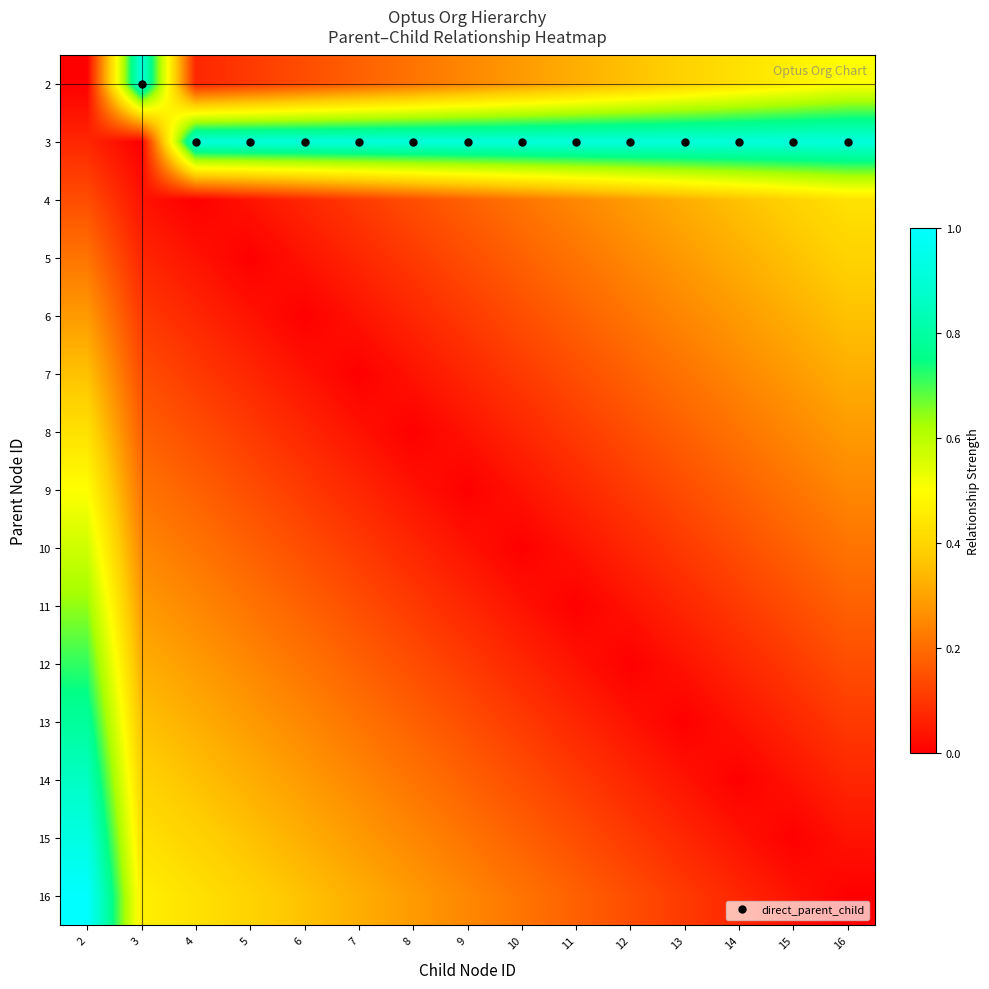

Reading right to left, extract all data points from this chart.

2: 16=0.5	15=0.5	14=0.4	13=0.4	12=0.4	11=0.3	10=0.3	9=0.2	8=0.2	7=0.2	6=0.1	5=0.1	4=0.1	3=0.9	2=0.0
3: 16=0.9	15=0.9	14=0.9	13=0.9	12=0.9	11=0.9	10=0.9	9=0.9	8=0.9	7=0.9	6=0.9	5=0.9	4=0.9	3=0.0	2=0.1
4: 16=0.4	15=0.4	14=0.4	13=0.3	12=0.3	11=0.2	10=0.2	9=0.2	8=0.1	7=0.1	6=0.1	5=0.0	4=0.0	3=0.0	2=0.1
5: 16=0.4	15=0.4	14=0.3	13=0.3	12=0.2	11=0.2	10=0.2	9=0.1	8=0.1	7=0.1	6=0.0	5=0.0	4=0.0	3=0.1	2=0.2
6: 16=0.4	15=0.3	14=0.3	13=0.2	12=0.2	11=0.2	10=0.1	9=0.1	8=0.1	7=0.0	6=0.0	5=0.0	4=0.1	3=0.1	2=0.3
7: 16=0.3	15=0.3	14=0.2	13=0.2	12=0.2	11=0.1	10=0.1	9=0.1	8=0.0	7=0.0	6=0.0	5=0.1	4=0.1	3=0.1	2=0.4
8: 16=0.3	15=0.2	14=0.2	13=0.2	12=0.1	11=0.1	10=0.1	9=0.0	8=0.0	7=0.0	6=0.1	5=0.1	4=0.1	3=0.2	2=0.4
9: 16=0.2	15=0.2	14=0.2	13=0.1	12=0.1	11=0.1	10=0.0	9=0.0	8=0.0	7=0.1	6=0.1	5=0.1	4=0.2	3=0.2	2=0.5
10: 16=0.2	15=0.2	14=0.1	13=0.1	12=0.1	11=0.0	10=0.0	9=0.0	8=0.1	7=0.1	6=0.1	5=0.2	4=0.2	3=0.2	2=0.6
11: 16=0.2	15=0.1	14=0.1	13=0.1	12=0.0	11=0.0	10=0.0	9=0.1	8=0.1	7=0.1	6=0.2	5=0.2	4=0.2	3=0.3	2=0.6
12: 16=0.1	15=0.1	14=0.1	13=0.0	12=0.0	11=0.0	10=0.1	9=0.1	8=0.1	7=0.2	6=0.2	5=0.2	4=0.3	3=0.3	2=0.7
13: 16=0.1	15=0.1	14=0.0	13=0.0	12=0.0	11=0.1	10=0.1	9=0.1	8=0.2	7=0.2	6=0.2	5=0.3	4=0.3	3=0.4	2=0.8
14: 16=0.1	15=0.0	14=0.0	13=0.0	12=0.1	11=0.1	10=0.1	9=0.2	8=0.2	7=0.2	6=0.3	5=0.3	4=0.4	3=0.4	2=0.9
15: 16=0.0	15=0.0	14=0.0	13=0.1	12=0.1	11=0.1	10=0.2	9=0.2	8=0.2	7=0.3	6=0.3	5=0.4	4=0.4	3=0.4	2=0.9
16: 16=0.0	15=0.0	14=0.1	13=0.1	12=0.1	11=0.2	10=0.2	9=0.2	8=0.3	7=0.3	6=0.4	5=0.4	4=0.4	3=0.5	2=1.0